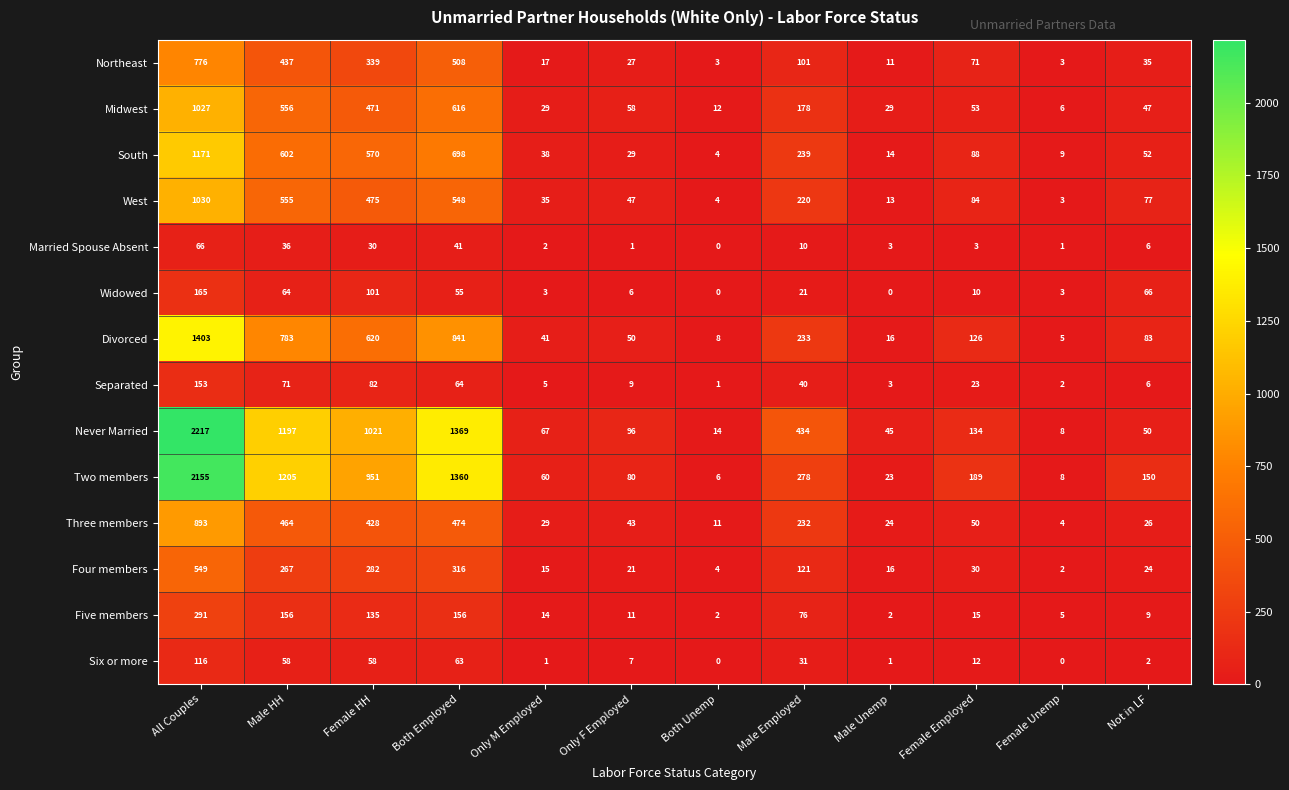

How many values in the Divorced series are below 126?

6